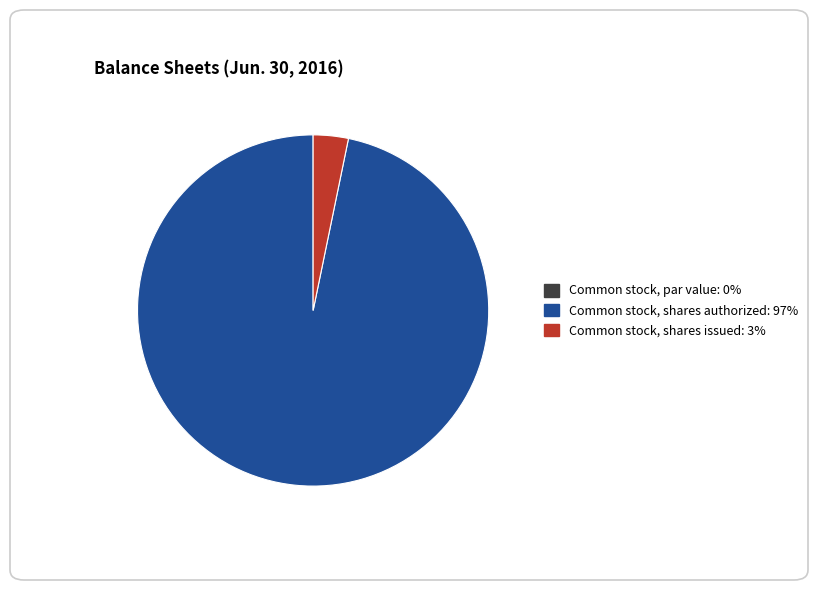

Which has a higher value, Common stock, shares issued or Common stock, shares authorized?

Common stock, shares authorized